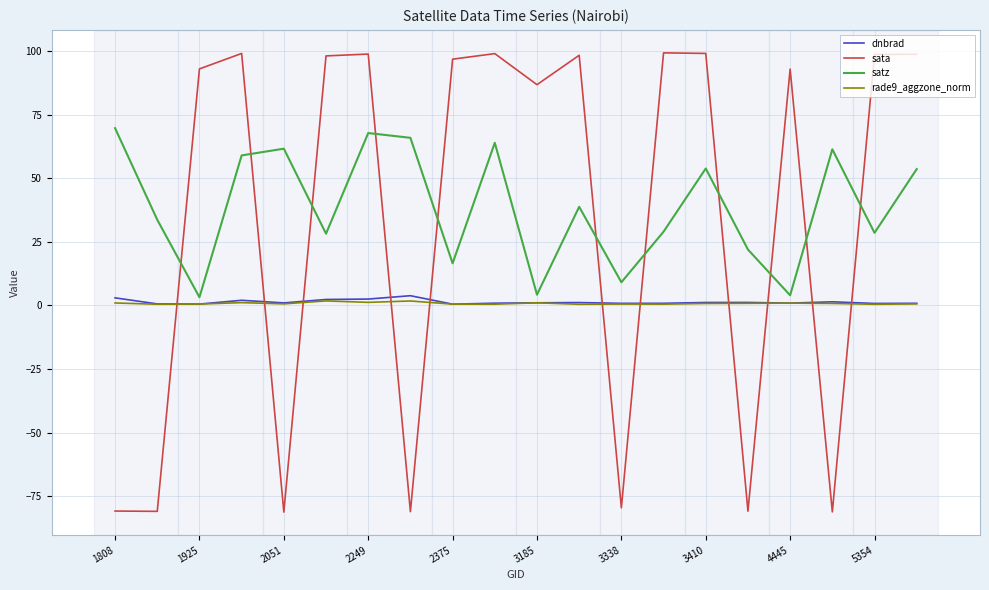

What is the greatest value displayed?

99.3